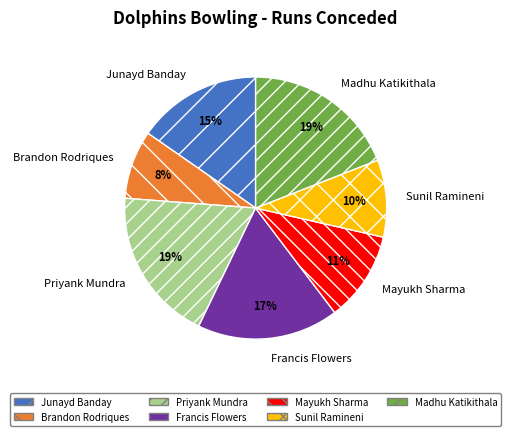

Which category has the smallest portion of the pie?

Brandon Rodriques